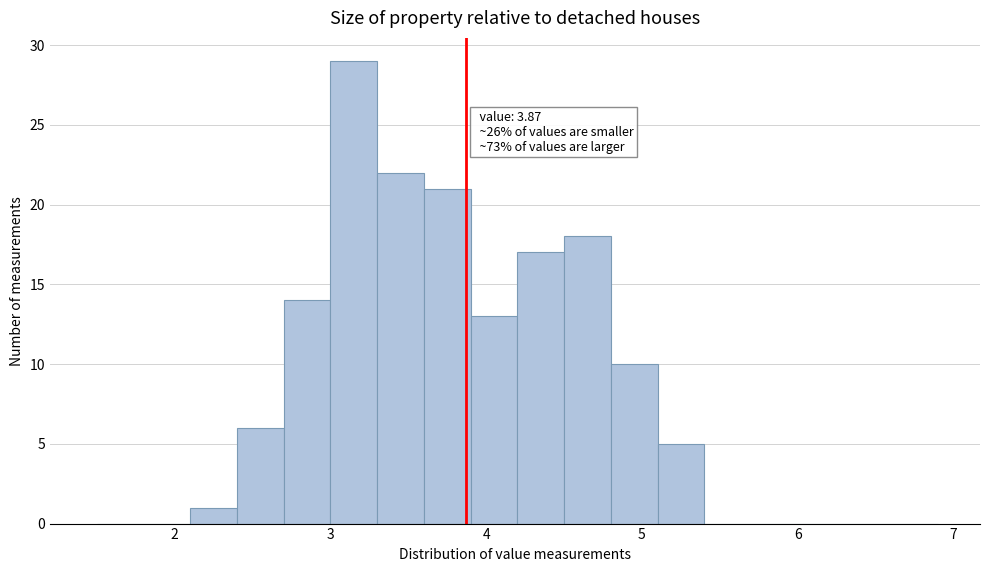

Around what value on the x-axis is the tallest bar? Give the approximate position of its centre, as read against the axis.

3.2